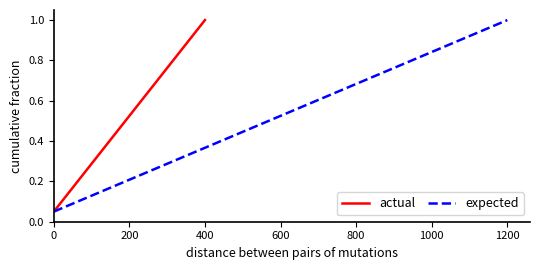

Count the number of categories in the chart.

20